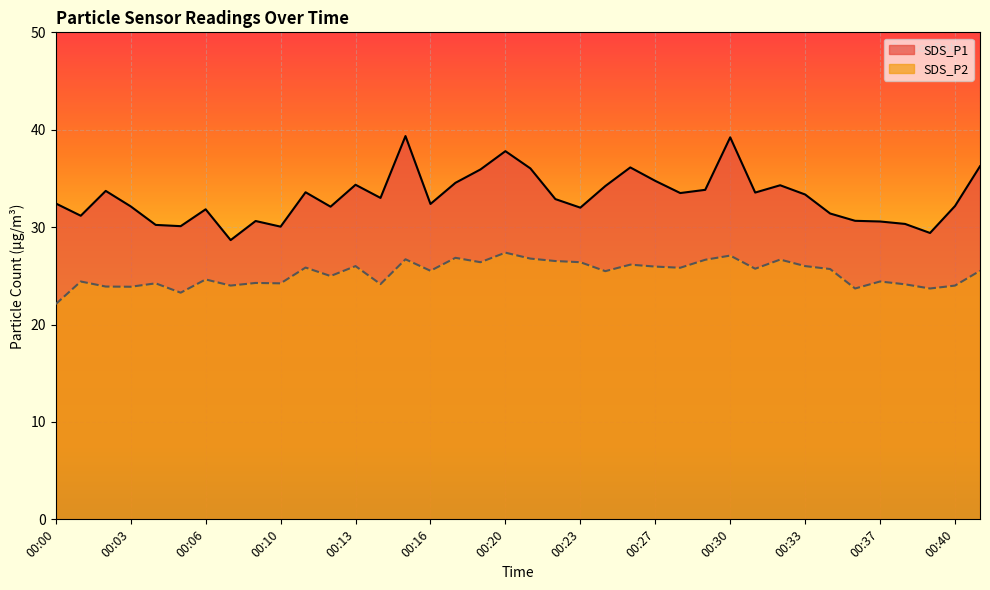

How many data points does each series have?

38